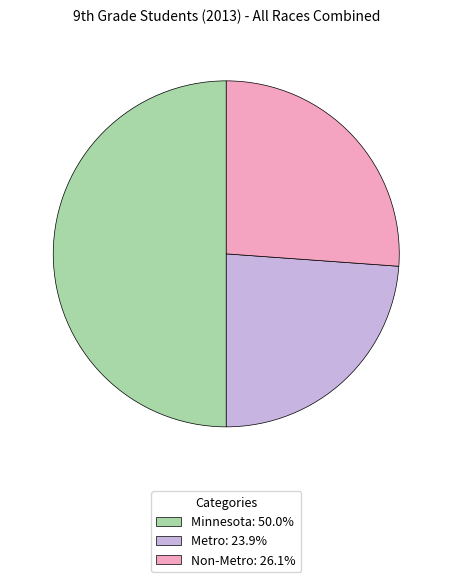

Is the sum of Minnesota: 50.0% and Metro: 23.9% greater than half?

Yes